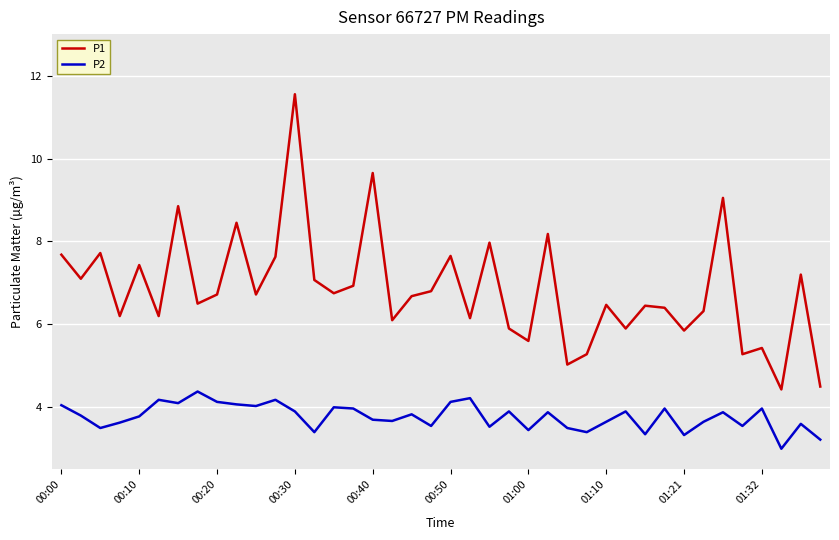

What are all the series names shown in the legend?

P1, P2